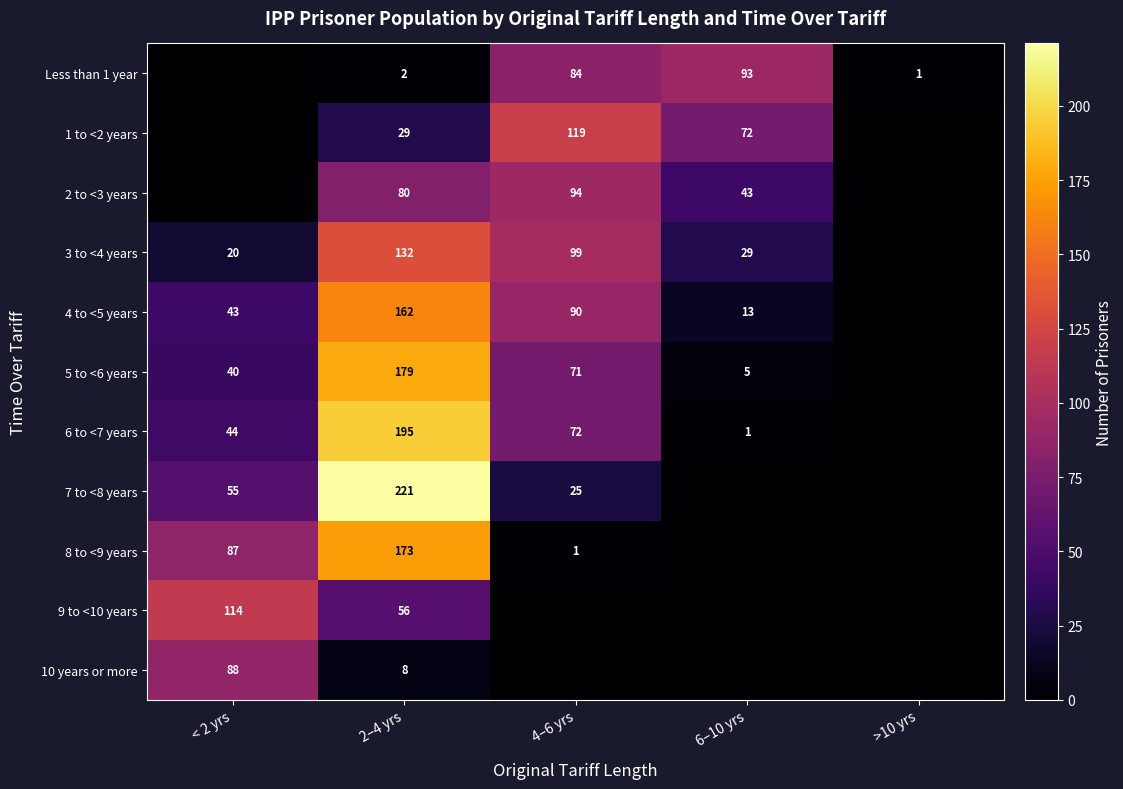

What is the sum of the Less than 1 year values at 4–6 yrs and 2–4 yrs?

86